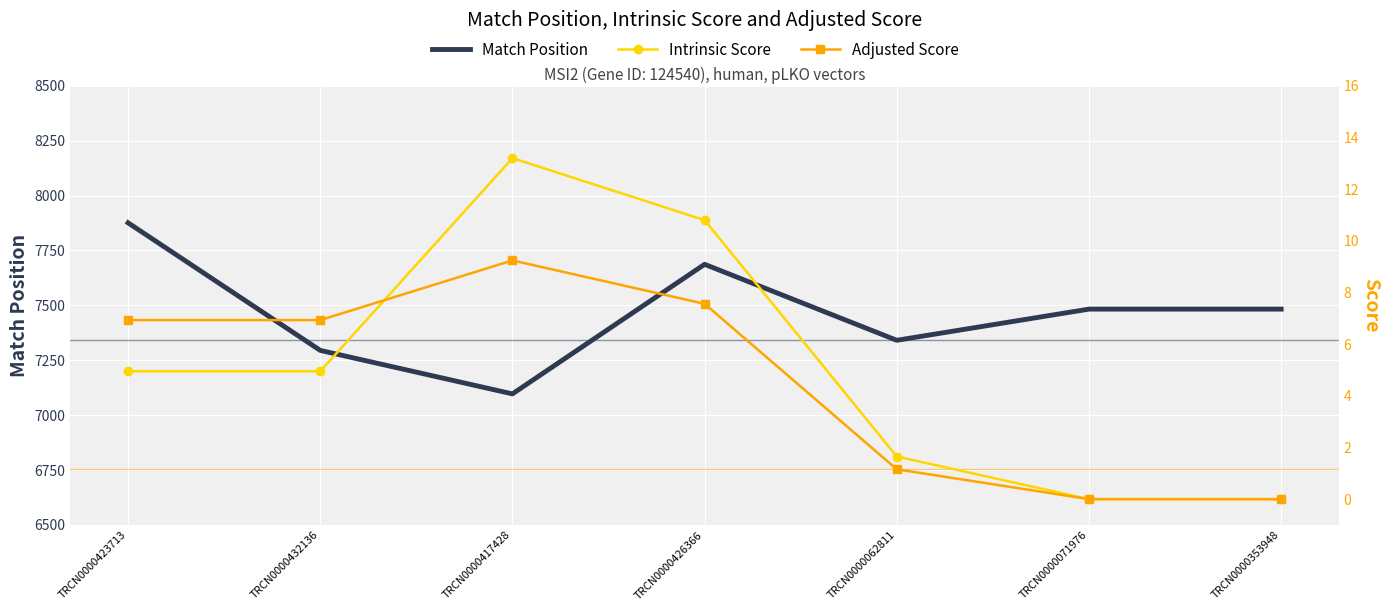

The value of Intrinsic Score at TRCN0000417428 is 19.3. True or false?

False